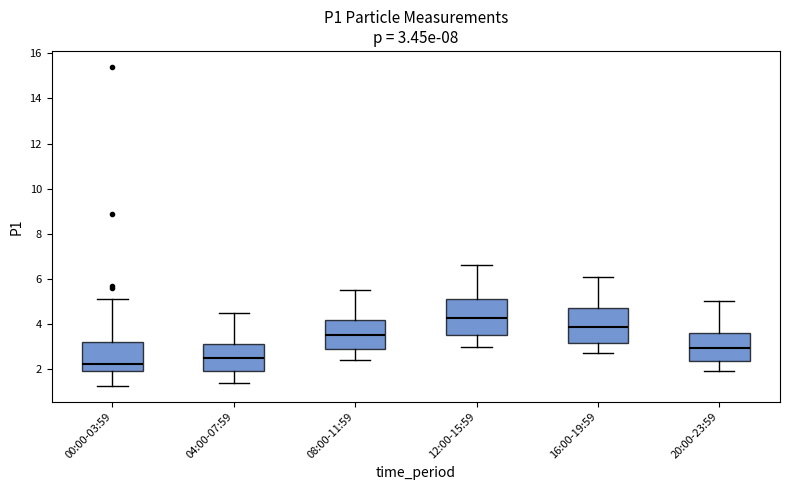

Which box's median line is the lowest?

00:00-03:59